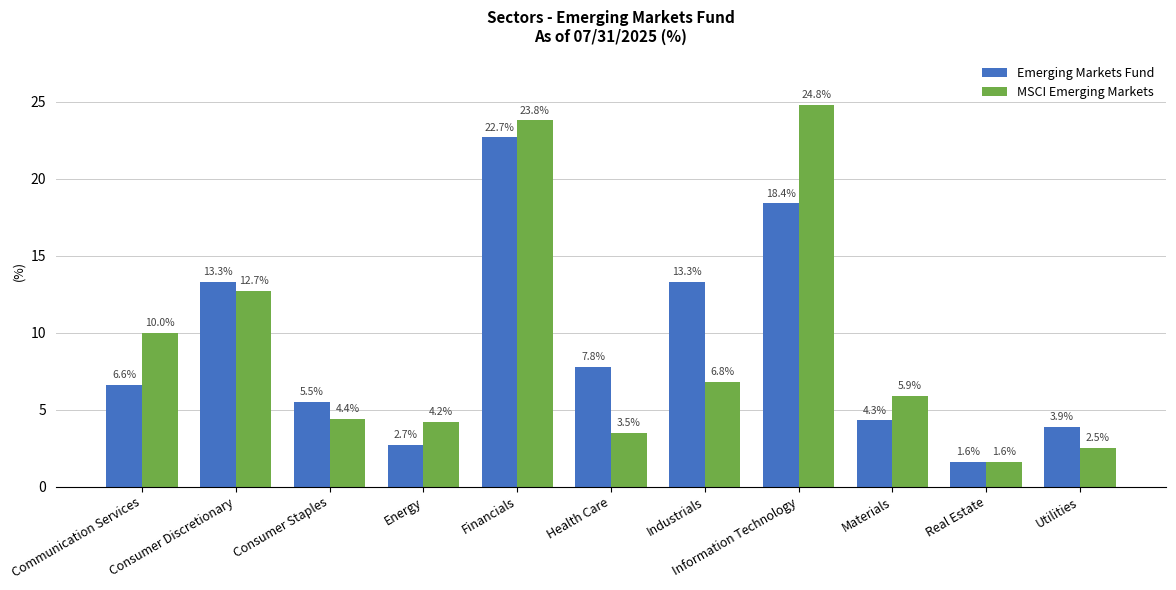

Rank the series by their maximum value, from highest to lowest.

MSCI Emerging Markets, Emerging Markets Fund